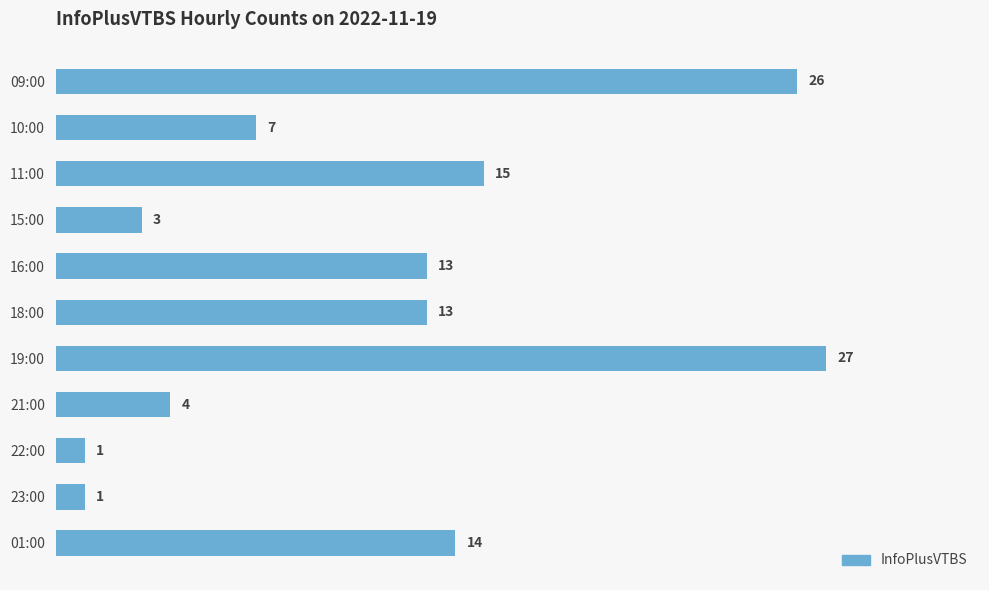

How many data points are less than 13?

5